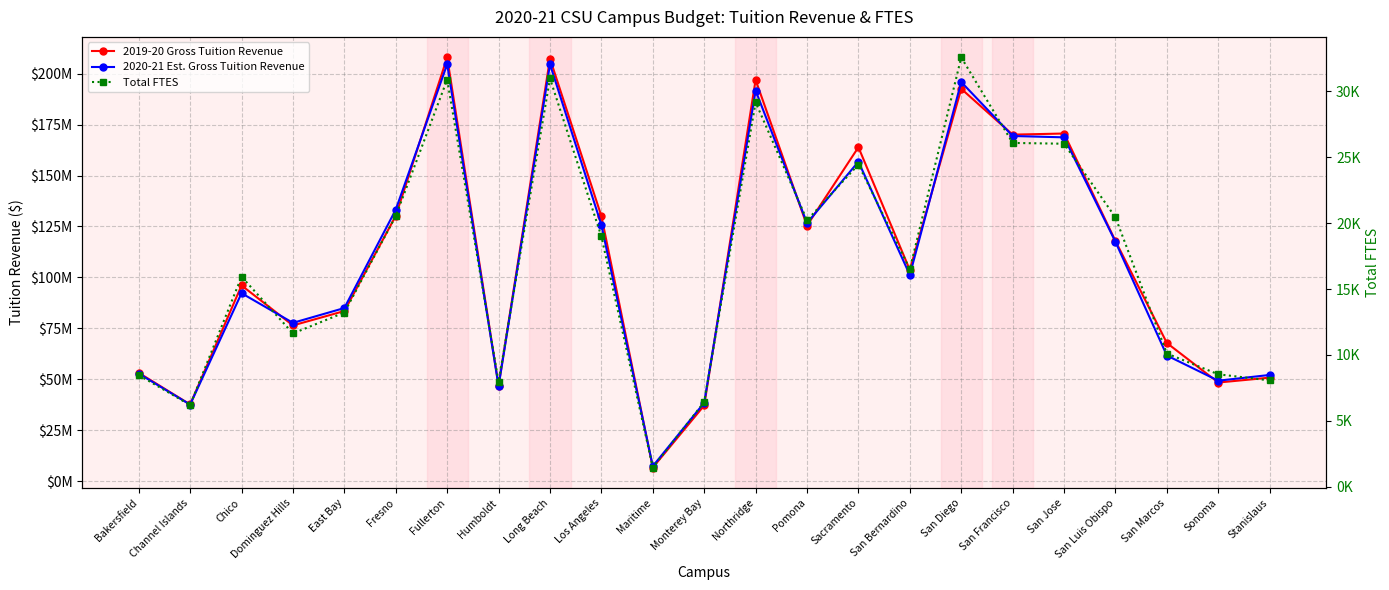

Which series changed the most between Dominguez Hills and San Bernardino?

2019-20 Gross Tuition Revenue